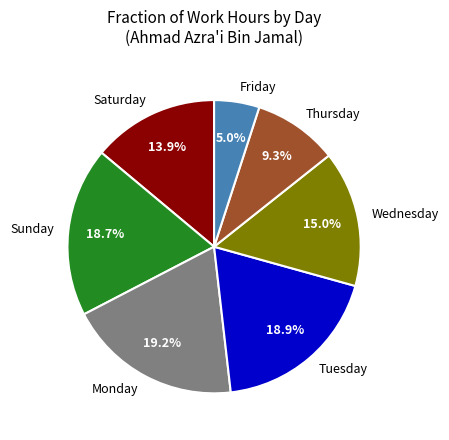

How many slices are in this pie chart?

7